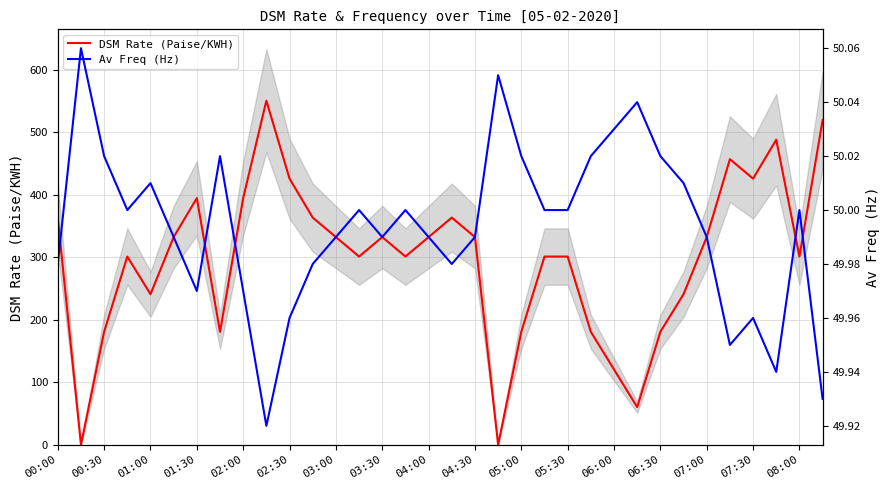

The value of DSM Rate (Paise/KWH) at 01:00 is 240.9. True or false?

True